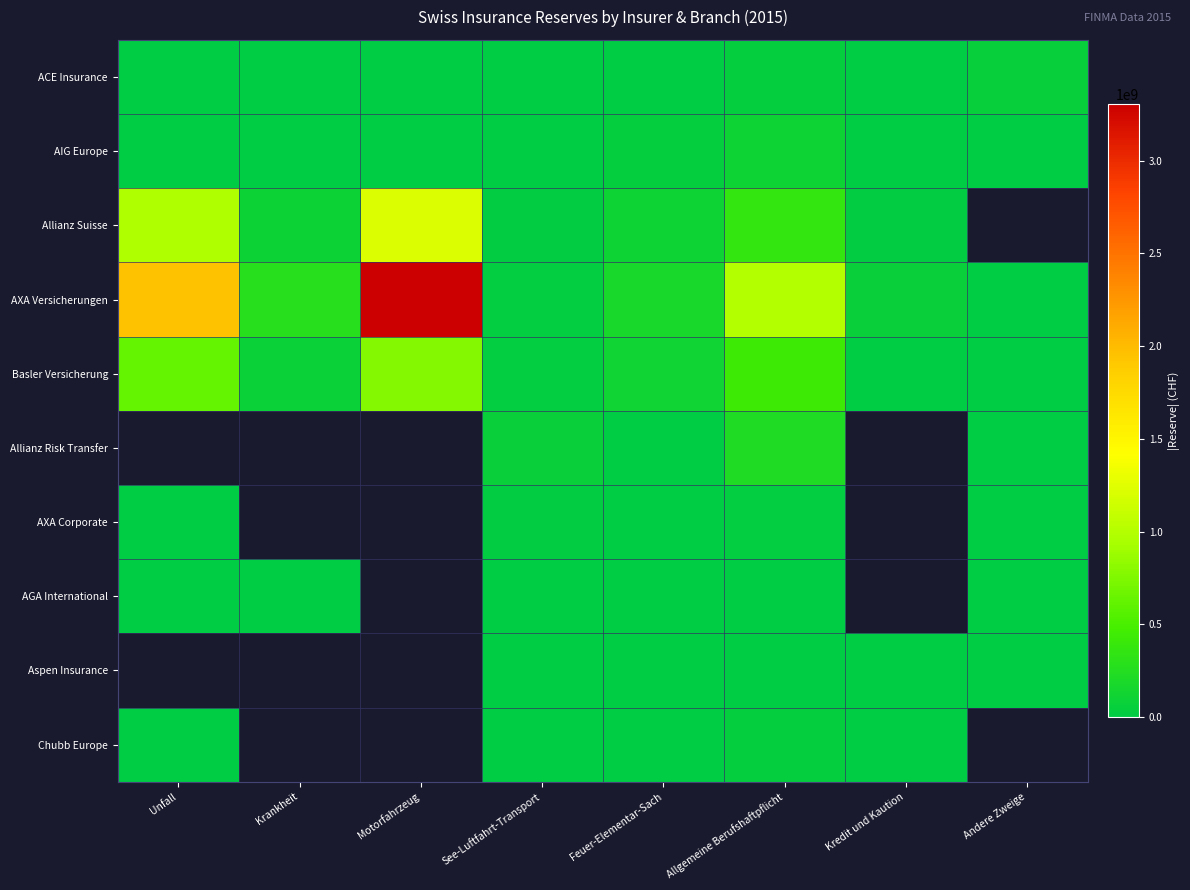

Is it true that Aspen Insurance equals 1354742.9 at Allgemeine Berufshaftpflicht?

False